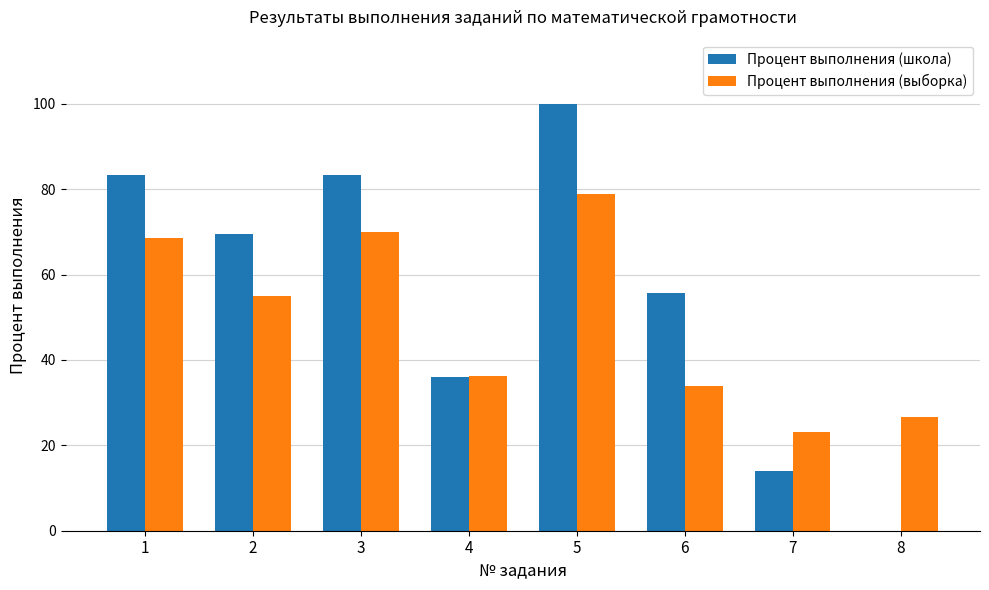

What is the sum of the Процент выполнения (выборка) values at 4 and 6?

70.1